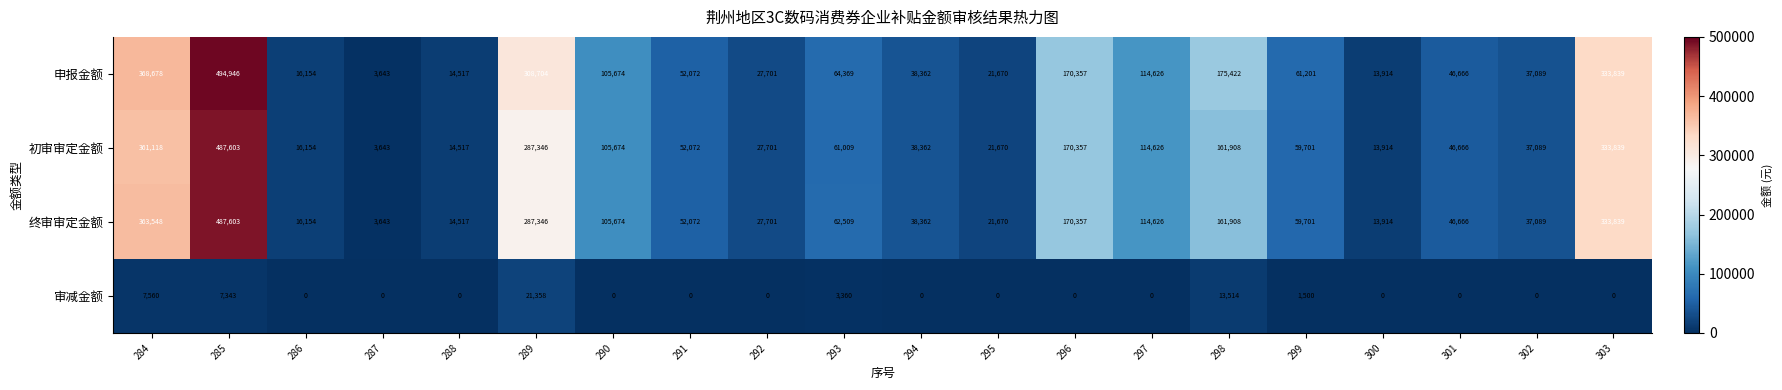

What is the difference between the 初审审定金额 values at 297 and 301?

67960